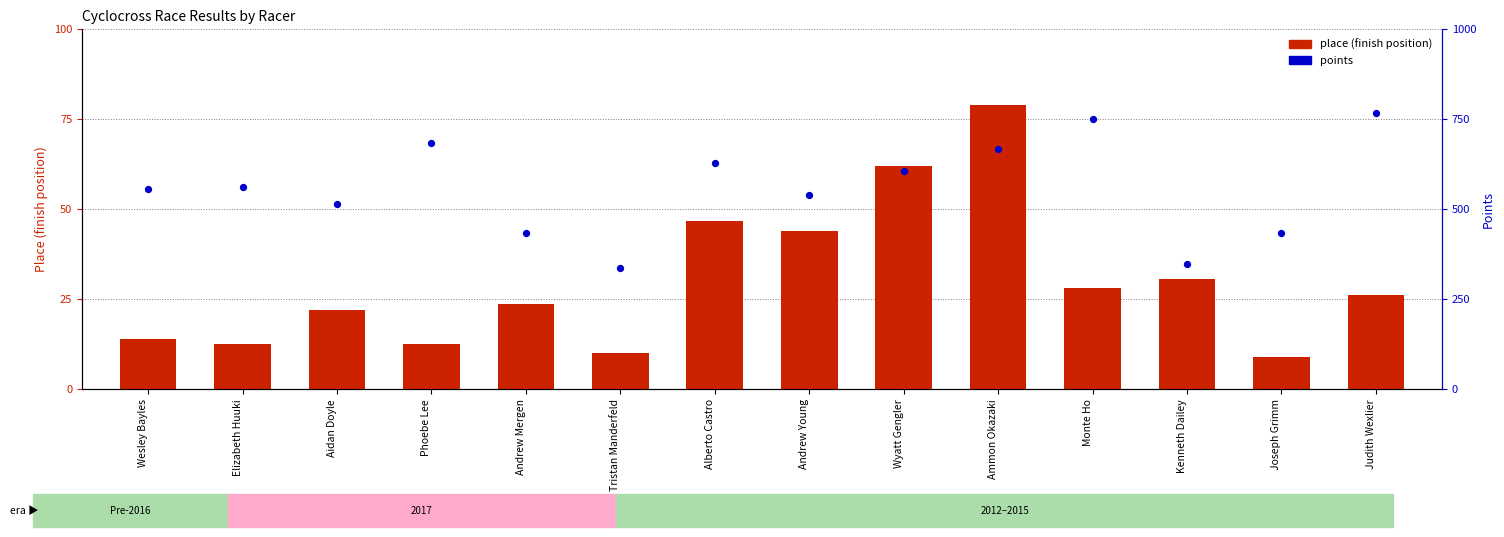

What is the total value across all series at Elizabeth Huuki?

572.9